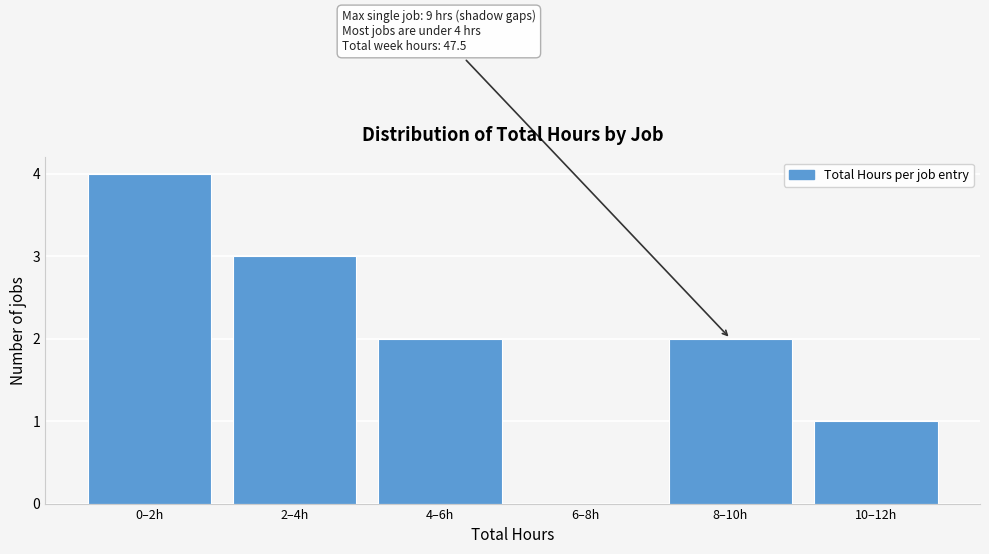

Reading left to right, extract all data points from this chart.

0–2h=4	2–4h=3	4–6h=2	6–8h=0	8–10h=2	10–12h=1